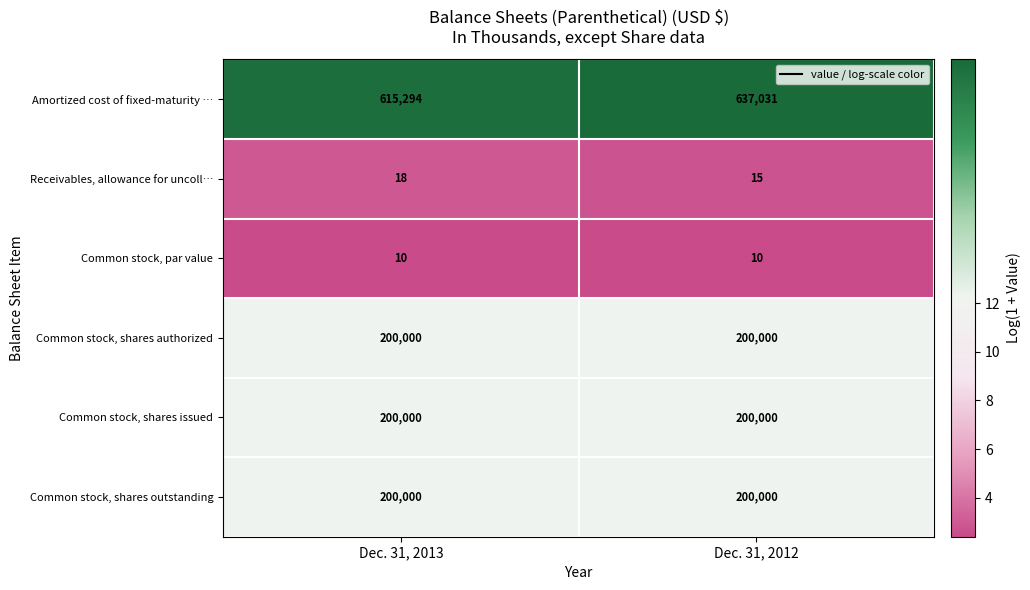

What is the difference between the highest and lowest values at Dec. 31, 2012?

637021